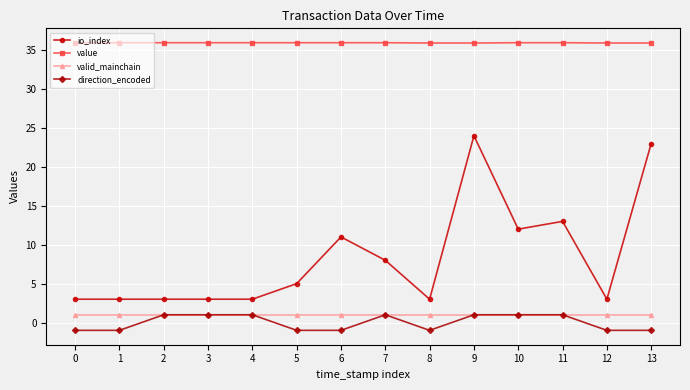

Which series has the widest spread of values?

io_index